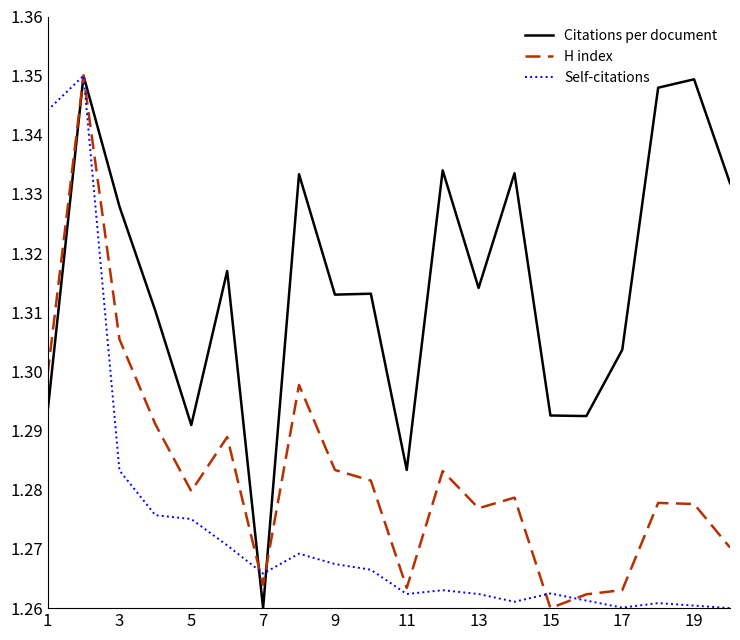

Which series has the largest total across all categories?

Citations per document